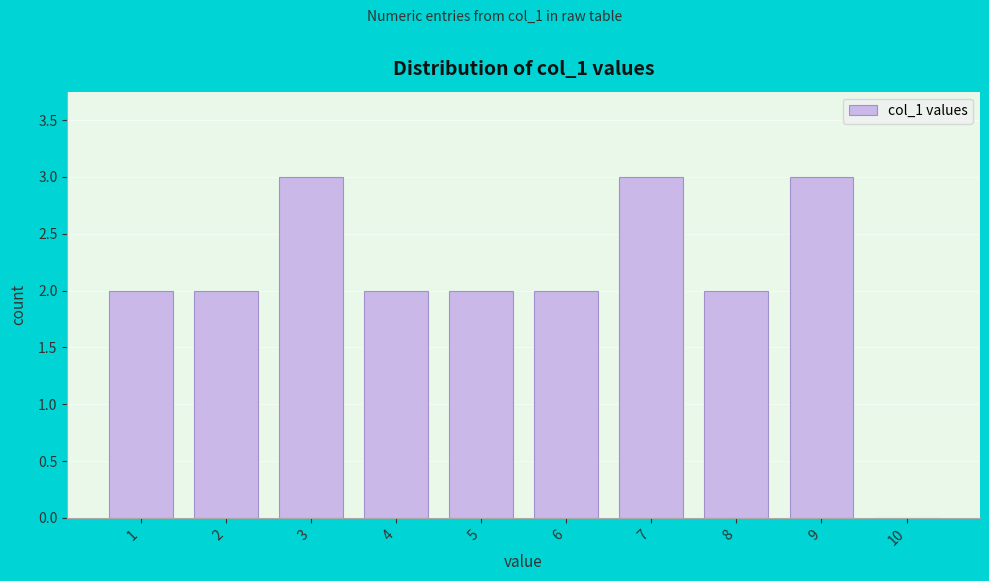

Reading left to right, list every bar in this chart as the range it spans on the x-axis followed by its height. The values are not printed on the chart, so give them approximately, as read against the axis.

0.5 to 1.5: 2
1.5 to 2.5: 2
2.5 to 3.5: 3
3.5 to 4.5: 2
4.5 to 5.5: 2
5.5 to 6.5: 2
6.5 to 7.5: 3
7.5 to 8.5: 2
8.5 to 9.5: 3
9.5 to 10.5: 0